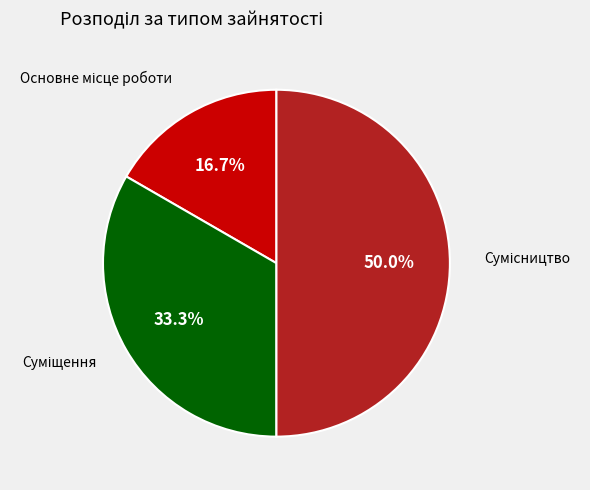

Is there any slice that represents more than half of the pie?

No